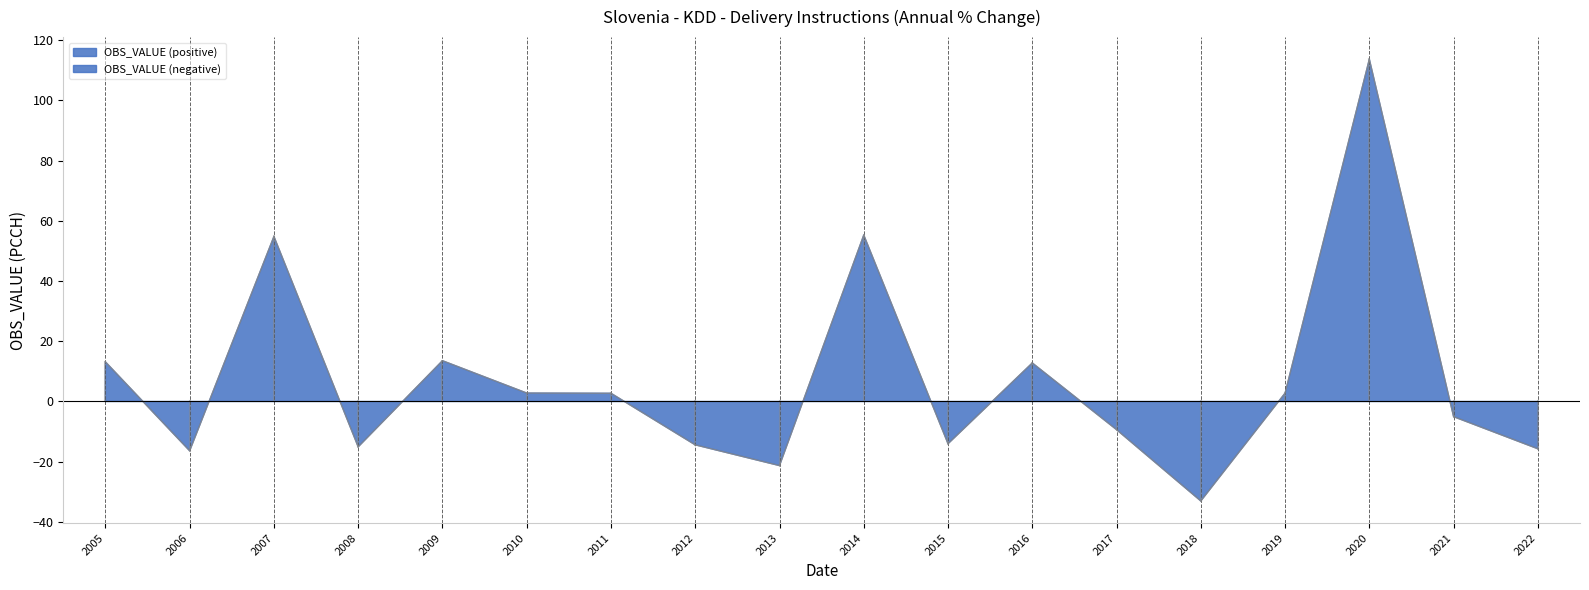

True or false: the data shows 13.5 at 2009.

True